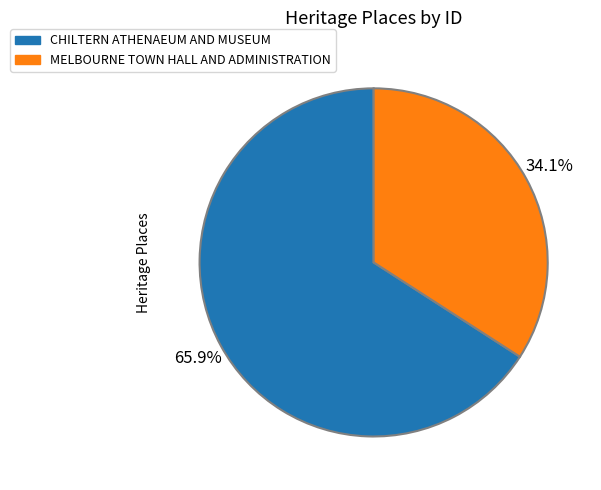

How many segments does this pie chart have?

2